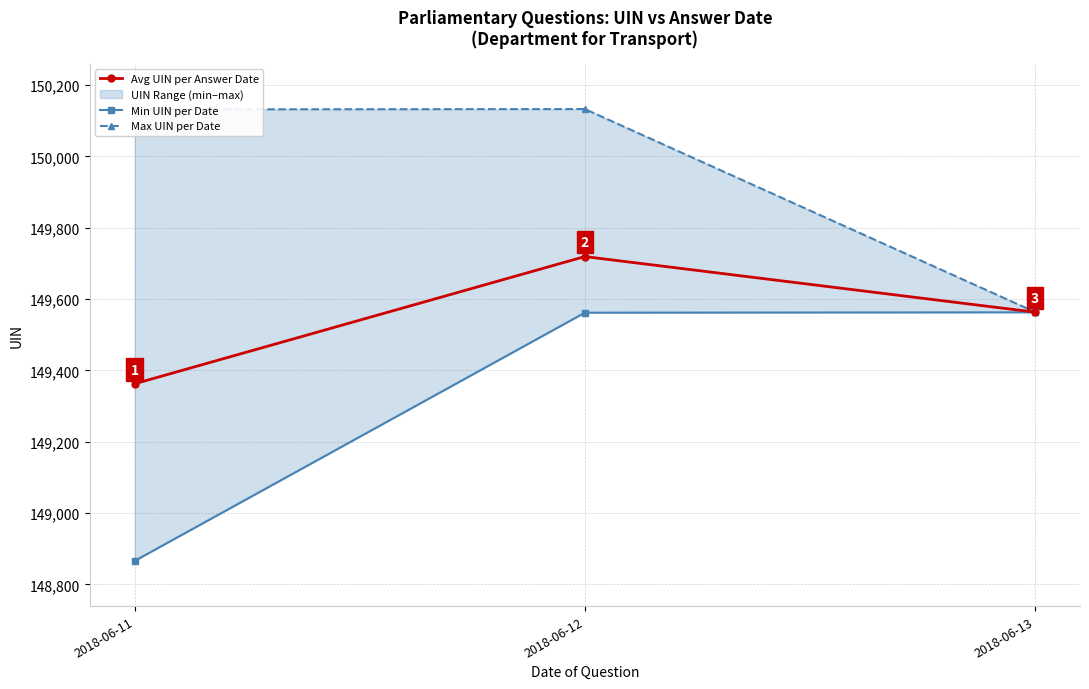

Rank the series by their maximum value, from lowest to highest.

Min UIN per Date, Avg UIN per Answer Date, Max UIN per Date